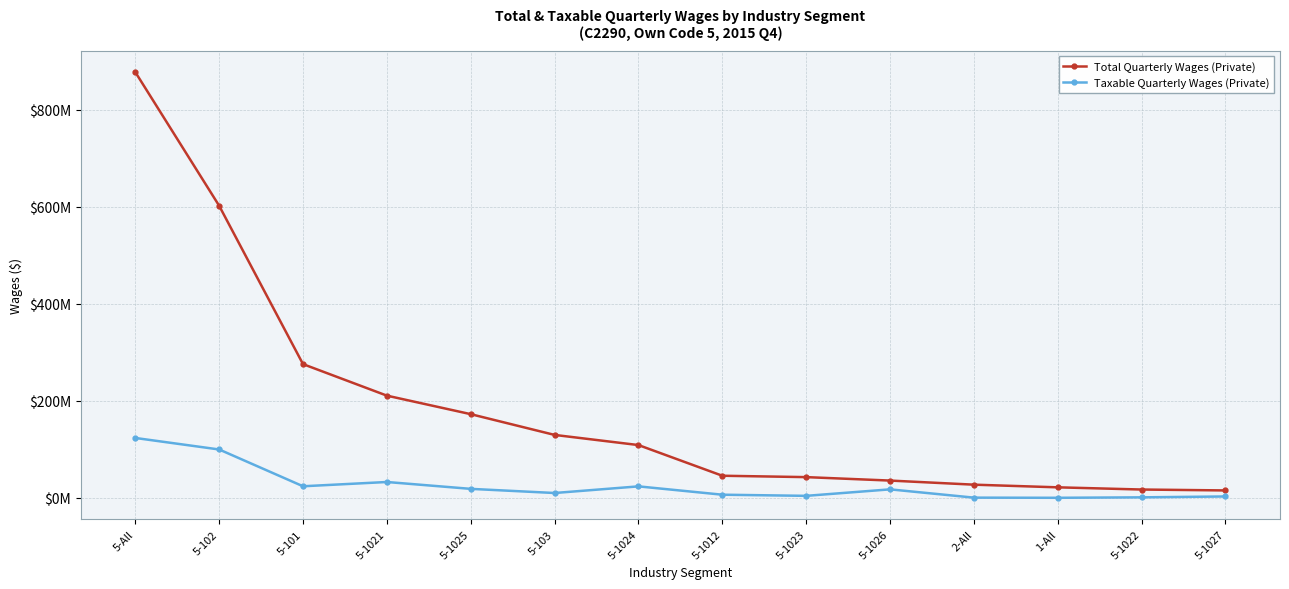

What is the difference between the Taxable Quarterly Wages (Private) values at 5-1012 and 5-1021?

26201346